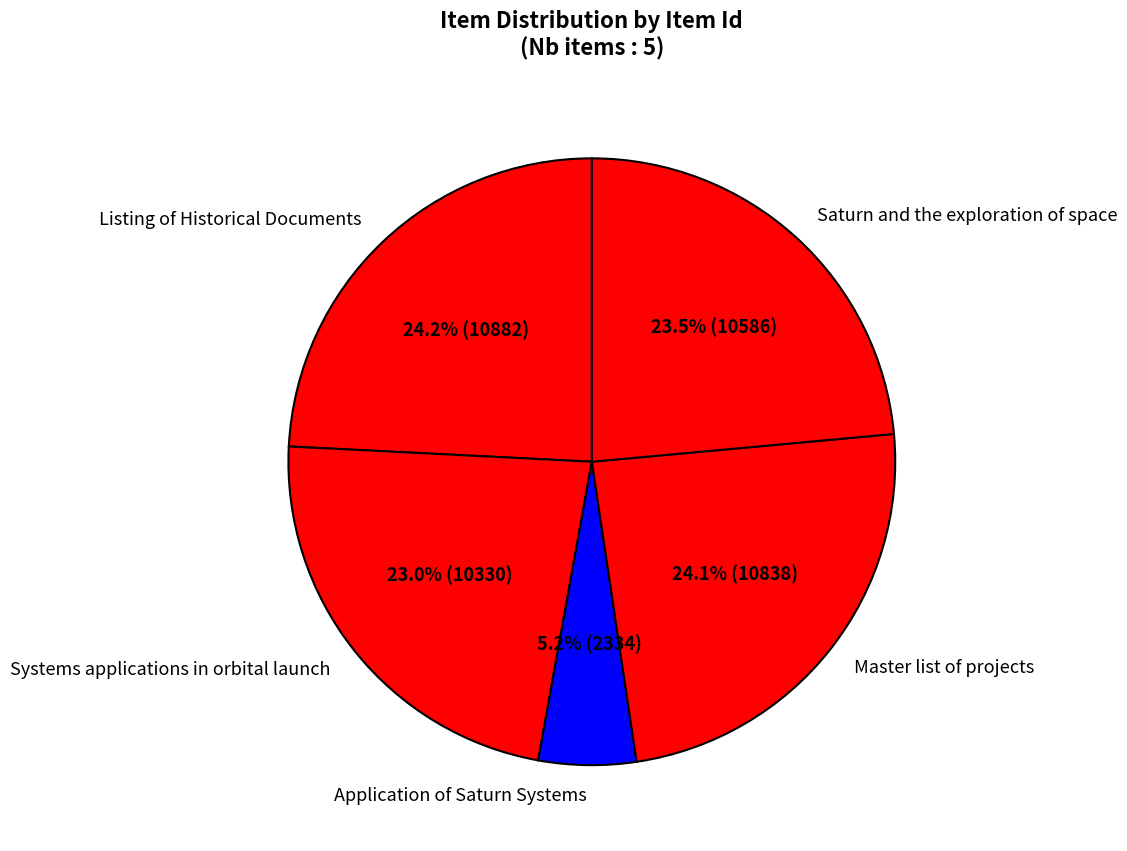

Between Saturn and the exploration of space and Application of Saturn Systems, which is larger?

Saturn and the exploration of space